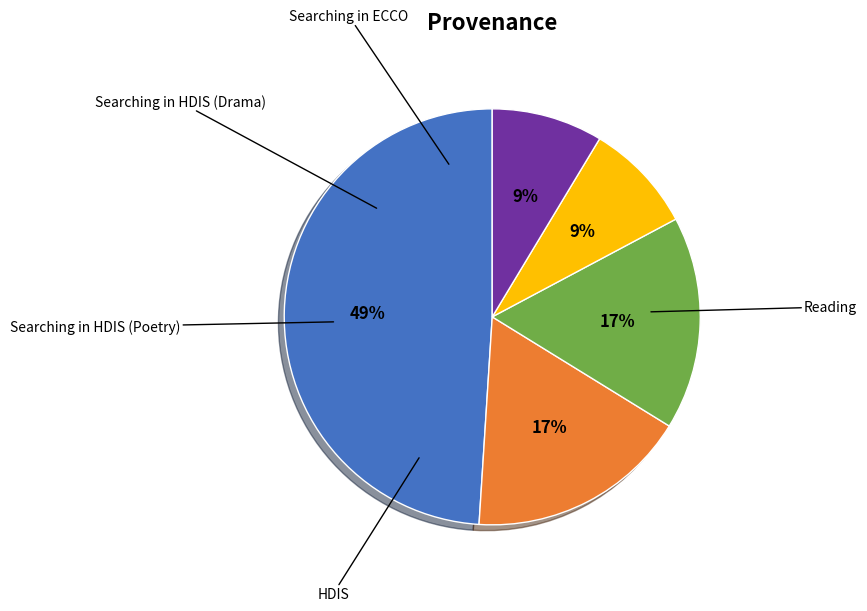

Is there any slice that represents more than half of the pie?

No